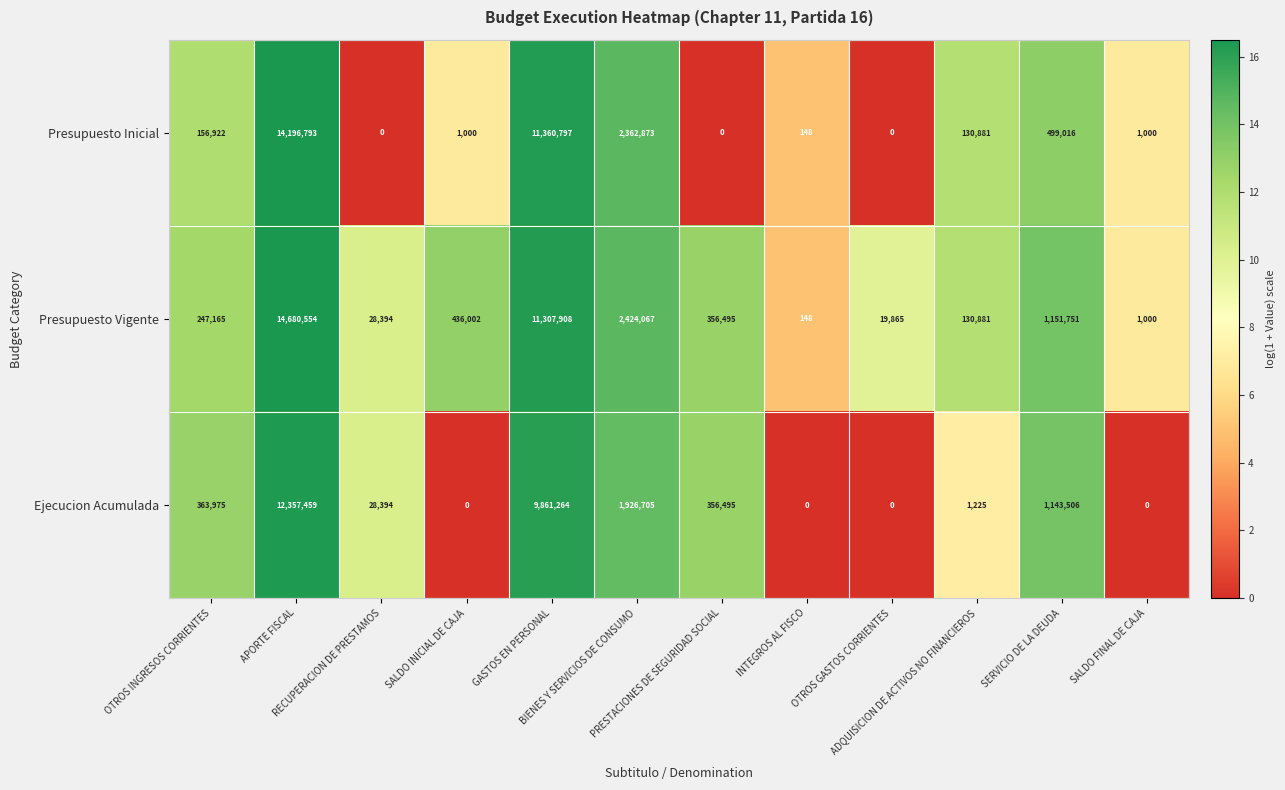

List the series in order of their peak value, highest first.

Presupuesto Vigente, Presupuesto Inicial, Ejecucion Acumulada